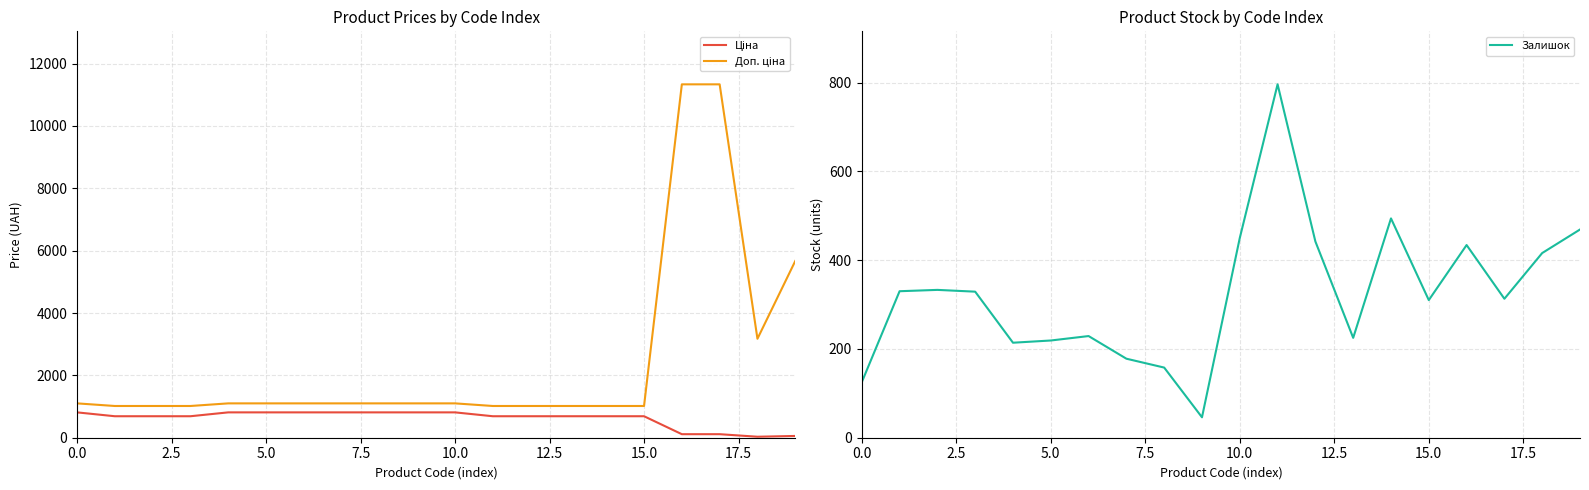

At which label does Доп. ціна reach its peak?

16